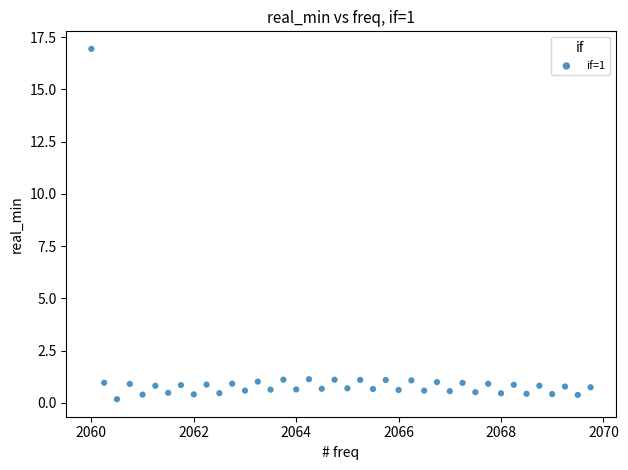

What is the range of X values (max minus min)?

9.8